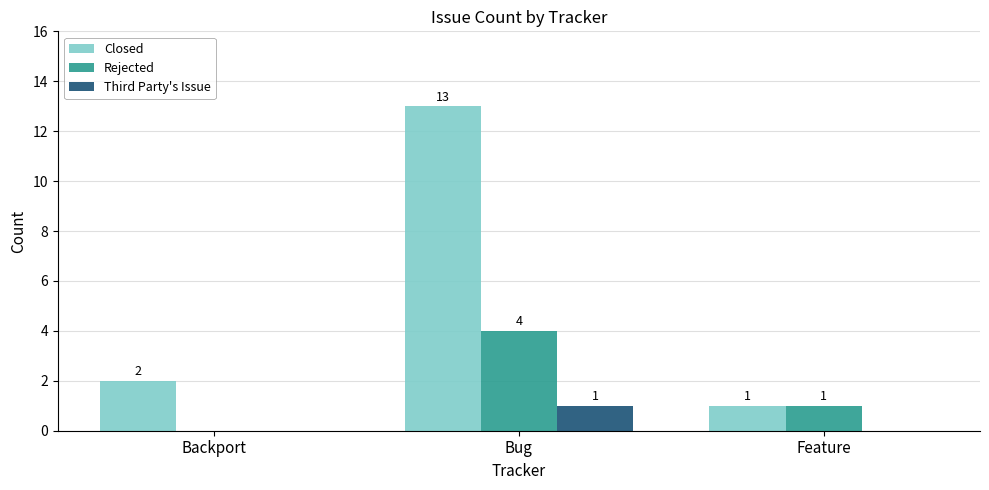

Is the value of Closed at Bug greater than the value of Rejected at Feature?

Yes